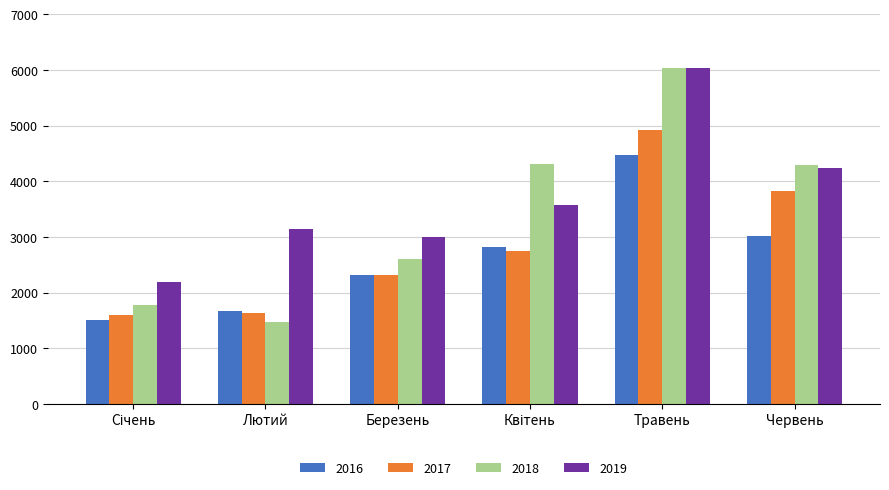

The 2019 series shows 6602 at Червень. True or false?

False